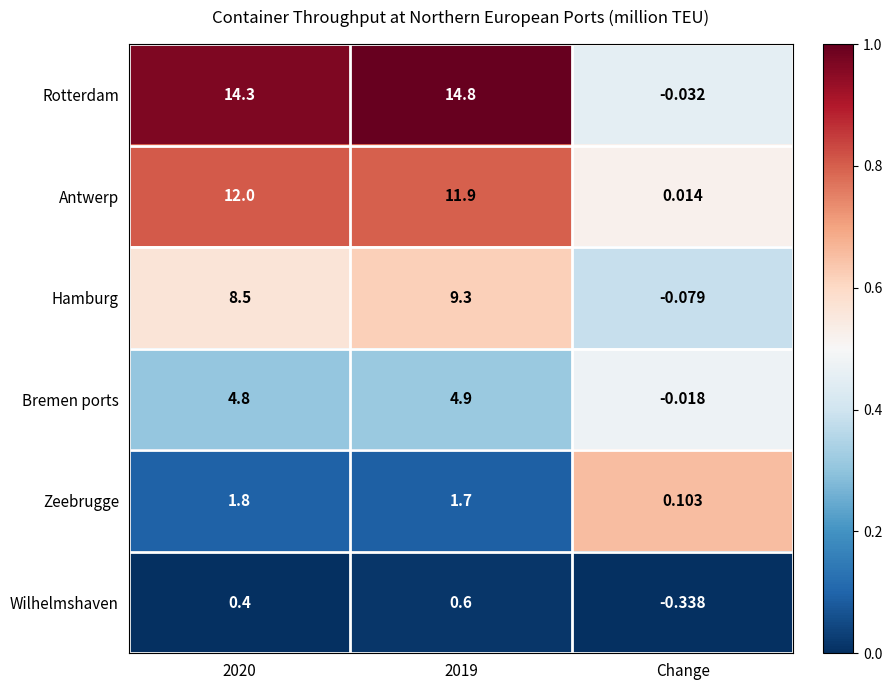

Which category has the lowest value in the Rotterdam series?

Change